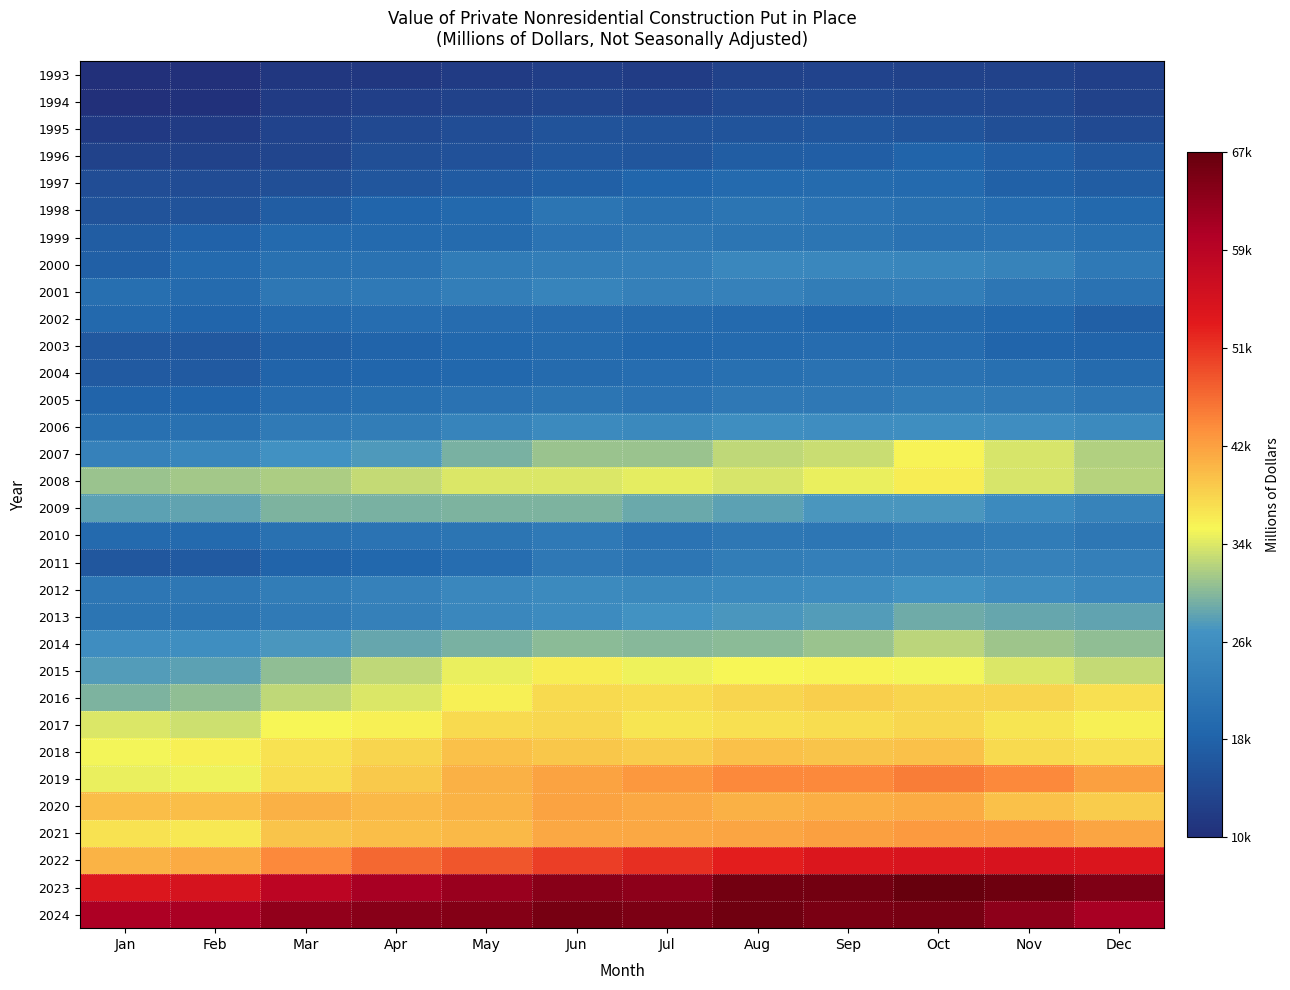

Reading left to right, list all the values displayed in this chart.

1993: Jan=10613	Feb=10653	Mar=11660	Apr=11847	May=12449	Jun=12889	Jul=12703	Aug=13475	Sep=13710	Oct=13488	Nov=13467	Dec=13052
1994: Jan=10541	Feb=10793	Mar=12464	Apr=13050	May=13640	Jun=13975	Jul=13761	Aug=14706	Sep=14933	Oct=14578	Nov=14466	Dec=13529
1995: Jan=12225	Feb=12423	Mar=13815	Apr=14572	May=15244	Jun=16096	Jul=16184	Aug=16469	Sep=16641	Oct=16481	Nov=15579	Dec=14804
1996: Jan=13630	Feb=13471	Mar=14075	Apr=15448	May=15886	Jun=16897	Jul=16612	Aug=17809	Sep=18036	Oct=18743	Nov=17970	Dec=16947
1997: Jan=15295	Feb=15095	Mar=15577	Apr=16693	May=17430	Jun=18185	Jul=19250	Aug=19920	Sep=20148	Oct=19875	Nov=18444	Dec=17804
1998: Jan=16166	Feb=16218	Mar=17680	Apr=19134	May=19653	Jun=21849	Jul=21190	Aug=22023	Sep=21705	Oct=21351	Nov=20635	Dec=19792
1999: Jan=17842	Feb=18628	Mar=20058	Apr=20023	May=20254	Jun=21792	Jul=22316	Aug=21937	Sep=21868	Oct=21610	Nov=21836	Dec=21005
2000: Jan=18219	Feb=19895	Mar=21397	Apr=21479	May=23254	Jun=23729	Jul=23855	Aug=25432	Sep=25423	Oct=25166	Nov=24549	Dec=22895
2001: Jan=20786	Feb=20269	Mar=22408	Apr=22732	May=23652	Jun=24812	Jul=24274	Aug=24348	Sep=23419	Oct=23635	Nov=22146	Dec=21442
2002: Jan=19701	Feb=19177	Mar=19989	Apr=20705	May=20388	Jun=20361	Jul=20082	Aug=20047	Sep=19594	Oct=20214	Nov=19408	Dec=18075
2003: Jan=17078	Feb=16991	Mar=18199	Apr=18860	May=19562	Jun=20138	Jul=19608	Aug=20045	Sep=20436	Oct=20461	Nov=19009	Dec=18949
2004: Jan=17230	Feb=17349	Mar=18785	Apr=19366	May=19545	Jun=20290	Jul=20602	Aug=21102	Sep=21415	Oct=21456	Nov=21055	Dec=20079
2005: Jan=18892	Feb=19156	Mar=20350	Apr=20924	May=21510	Jun=21882	Jul=21660	Aug=22509	Sep=22701	Oct=23202	Nov=23076	Dec=22216
2006: Jan=21061	Feb=21310	Mar=22958	Apr=23492	May=24846	Jun=26011	Jul=25612	Aug=26836	Sep=26546	Oct=26771	Nov=26665	Dec=25998
2007: Jan=24435	Feb=25361	Mar=27347	Apr=28147	May=30258	Jun=31711	Jul=31666	Aug=33496	Sep=33891	Oct=36300	Nov=34518	Dec=32903
2008: Jan=31757	Feb=32111	Mar=32545	Apr=33695	May=34731	Jun=34912	Jul=35174	Aug=34665	Sep=35379	Oct=36862	Nov=34567	Dec=33041
2009: Jan=28826	Feb=28967	Mar=30330	Apr=30194	May=30389	Jun=30396	Jul=29581	Aug=28906	Sep=27896	Oct=28003	Nov=25981	Dec=24653
2010: Jan=20007	Feb=20040	Mar=21256	Apr=21786	May=21963	Jun=22805	Jul=21823	Aug=22461	Sep=22282	Oct=23152	Nov=23250	Dec=22433
2011: Jan=16848	Feb=17216	Mar=18845	Apr=19445	May=20693	Jun=22652	Jul=22151	Aug=23441	Sep=23855	Oct=24239	Nov=24413	Dec=24007
2012: Jan=22135	Feb=22337	Mar=23481	Apr=24484	May=25557	Jun=25842	Jul=25681	Aug=26020	Sep=26427	Oct=27508	Nov=26390	Dec=25500
2013: Jan=22000	Feb=21870	Mar=22959	Apr=24083	May=25417	Jun=26188	Jul=27423	Aug=27958	Sep=28455	Oct=29617	Nov=29201	Dec=29089
2014: Jan=26635	Feb=26849	Mar=27865	Apr=29297	May=30092	Jun=31039	Jul=30791	Aug=30956	Sep=31759	Oct=33273	Nov=31986	Dec=31164
2015: Jan=28359	Feb=28790	Mar=31235	Apr=33498	May=35423	Jun=36820	Jul=35665	Aug=36078	Sep=36360	Oct=35977	Nov=34731	Dec=33643
2016: Jan=30384	Feb=31352	Mar=33534	Apr=34762	May=36669	Jun=38298	Jul=38057	Aug=38805	Sep=39241	Oct=38805	Nov=38900	Dec=37949
2017: Jan=34781	Feb=34176	Mar=36026	Apr=36644	May=38271	Jun=38512	Jul=37369	Aug=37910	Sep=38091	Oct=38459	Nov=37403	Dec=36646
2018: Jan=35829	Feb=36628	Mar=37752	Apr=38852	May=40303	Jun=39842	Jul=39414	Aug=40429	Sep=40012	Oct=40308	Nov=38239	Dec=37850
2019: Jan=35406	Feb=35761	Mar=38188	Apr=39693	May=41651	Jun=42829	Jul=43573	Aug=44783	Sep=44878	Oct=45572	Nov=44696	Dec=43110
2020: Jan=40666	Feb=40587	Mar=41583	Apr=41091	May=41461	Jun=42683	Jul=42289	Aug=41567	Sep=41803	Oct=42088	Nov=40322	Dec=39504
2021: Jan=37671	Feb=37281	Mar=40181	Apr=40602	May=40933	Jun=42441	Jul=42446	Aug=42661	Sep=43073	Oct=43450	Nov=43353	Dec=42460
2022: Jan=41347	Feb=42131	Mar=44876	Apr=47277	May=48493	Jun=50235	Jul=51528	Aug=52762	Sep=54178	Oct=54627	Nov=54688	Dec=54324
2023: Jan=53972	Feb=54866	Mar=58776	Apr=61219	May=62533	Jun=64019	Jul=63688	Aug=66116	Sep=66008	Oct=67263	Nov=66386	Dec=64917
2024: Jan=60756	Feb=61027	Mar=63246	Apr=64161	May=64480	Jun=65602	Jul=65097	Aug=66171	Sep=65443	Oct=65556	Nov=63712	Dec=61245